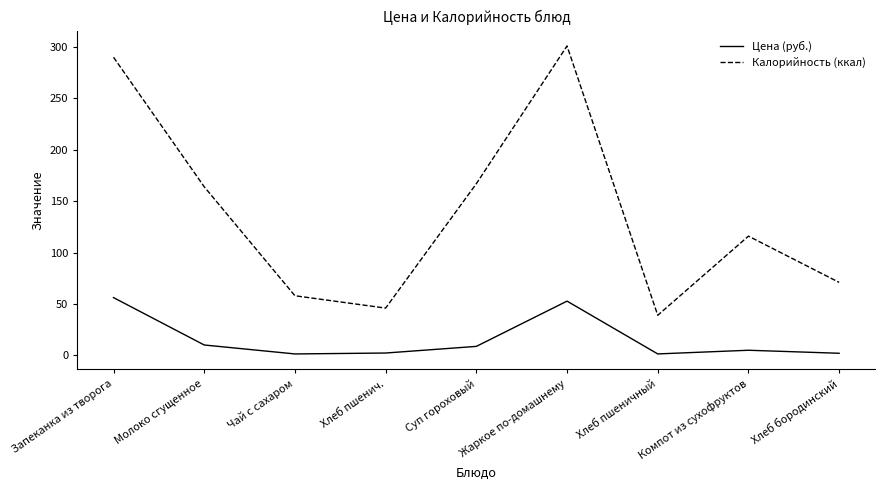

True or false: Цена (руб.) and Калорийность (ккал) intersect in this chart.

False